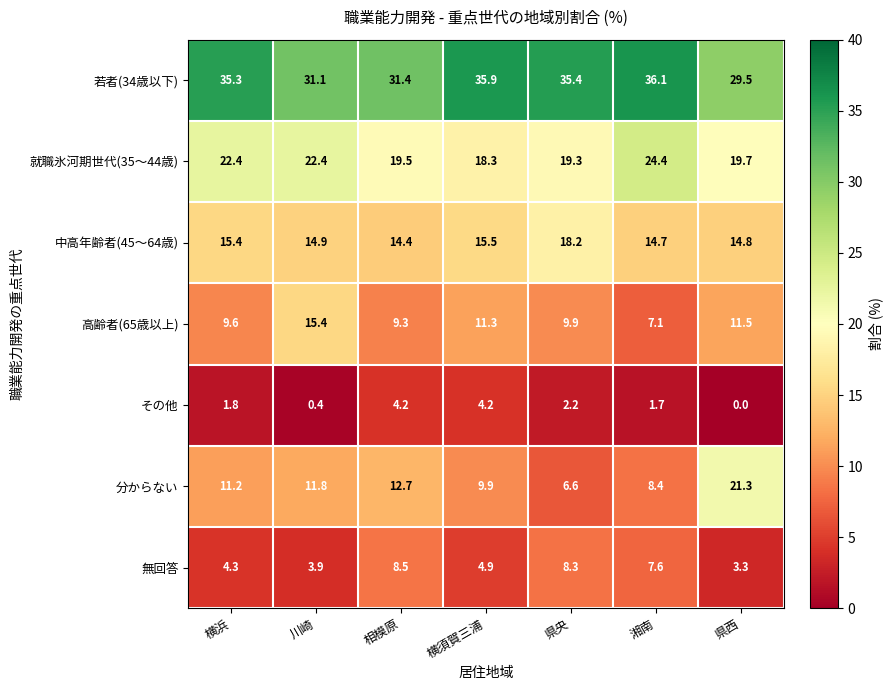

What is the difference between the maximum and minimum values in the 無回答 series?

5.2